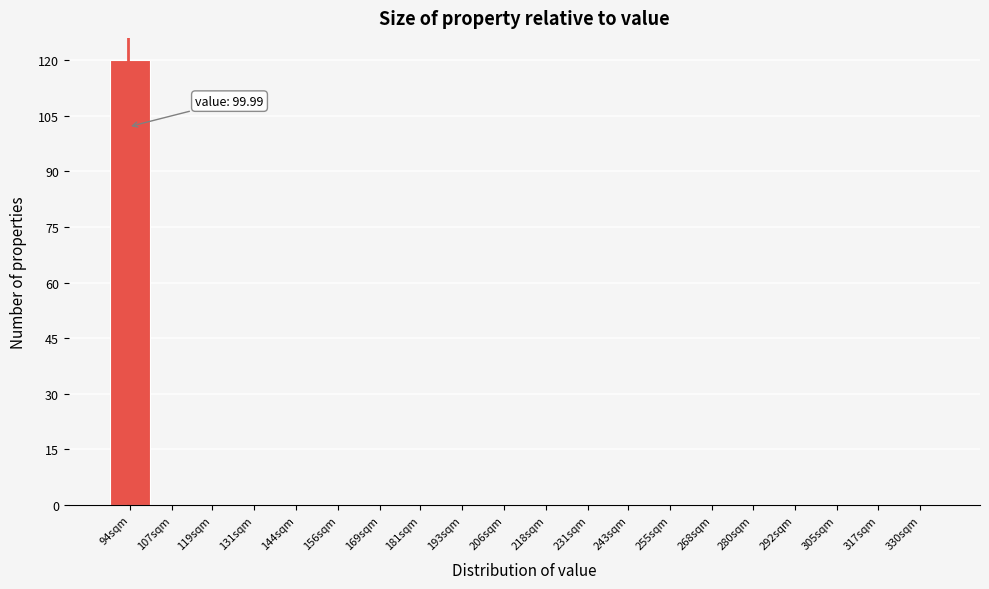

Reading left to right, transcribe all the data shown in this chart.

94sqm=120	107sqm=0	119sqm=0	131sqm=0	144sqm=0	156sqm=0	169sqm=0	181sqm=0	193sqm=0	206sqm=0	218sqm=0	231sqm=0	243sqm=0	255sqm=0	268sqm=0	280sqm=0	292sqm=0	305sqm=0	317sqm=0	330sqm=0